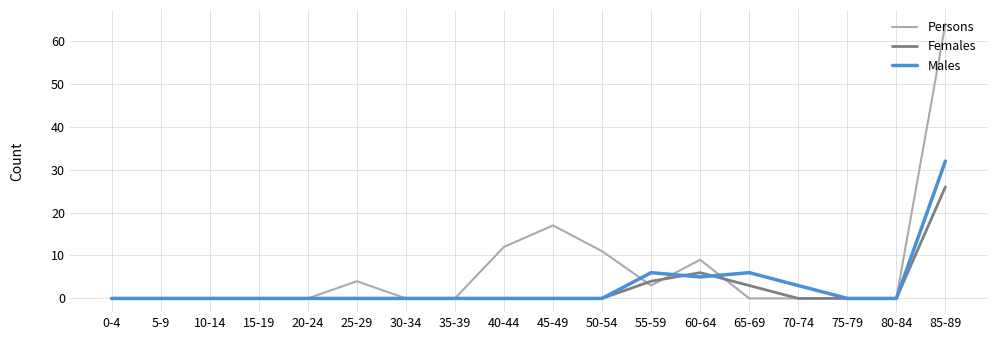

In Males, how many points are higher than both neighbors (excluding endpoints)?

2